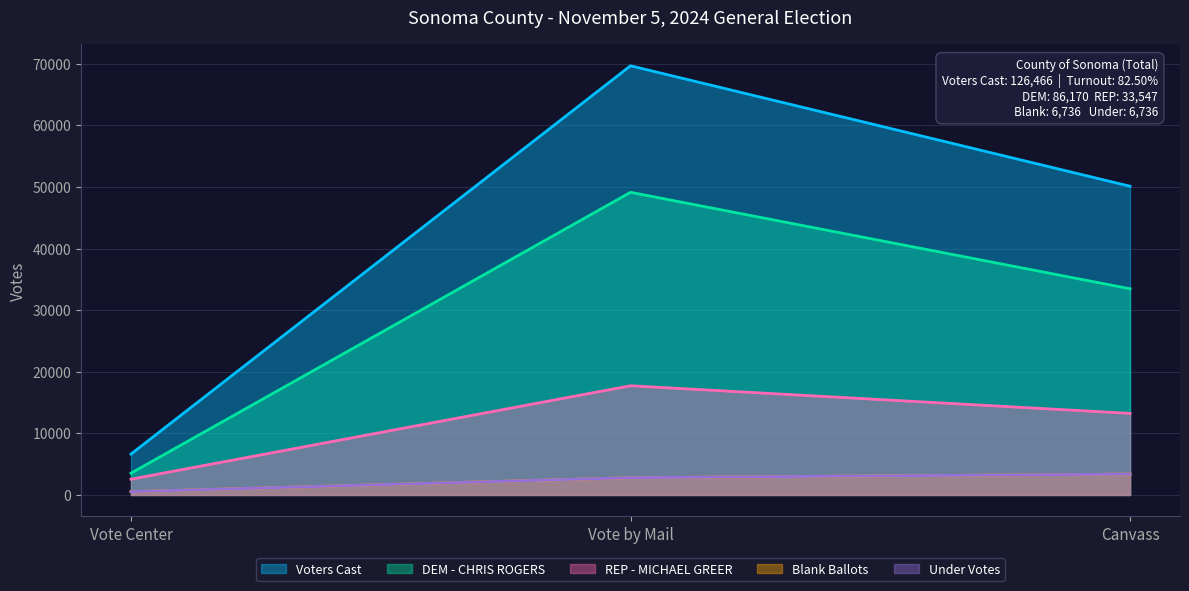

What is the difference between the maximum and second lowest values in the DEM - CHRIS ROGERS series?

15661